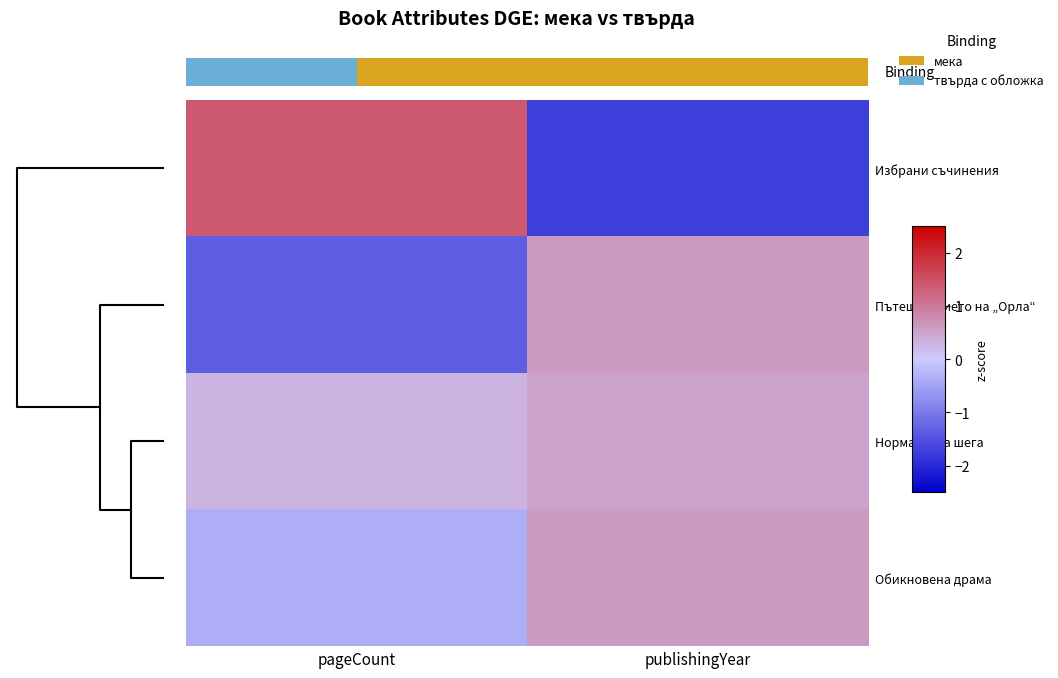

What is the sum of the Избрани съчинения values at pageCount and publishingYear?

-0.3